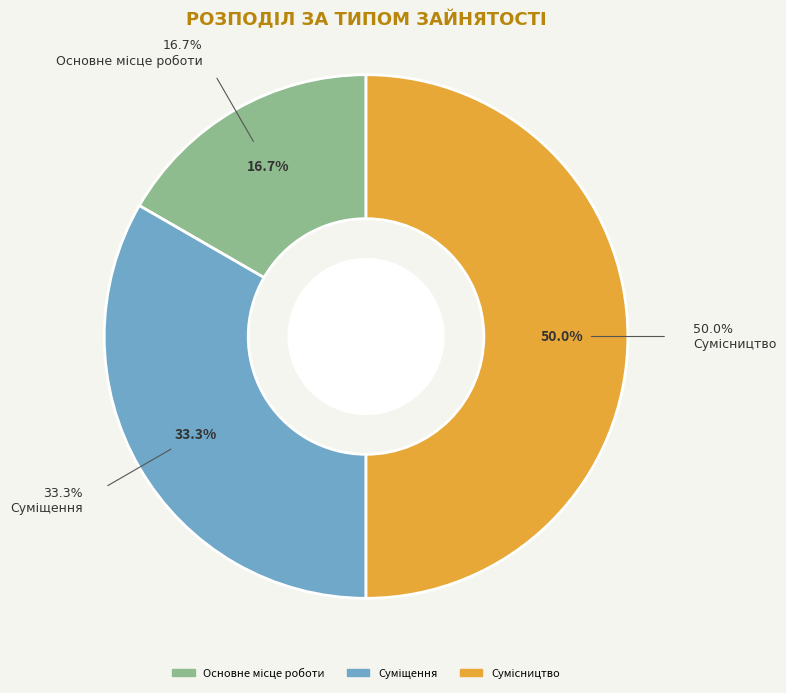

How many segments does this pie chart have?

3